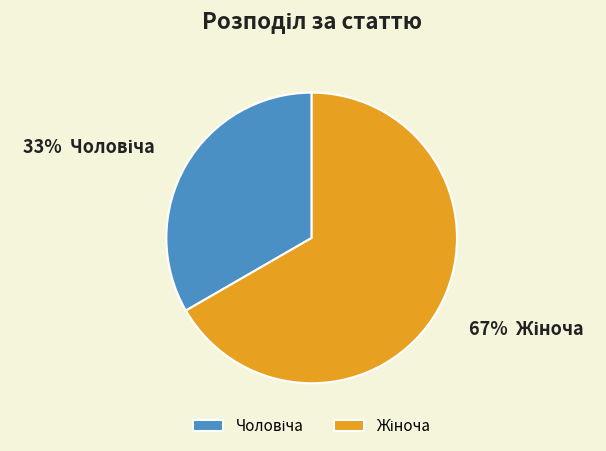

Is there any slice that represents more than half of the pie?

Yes